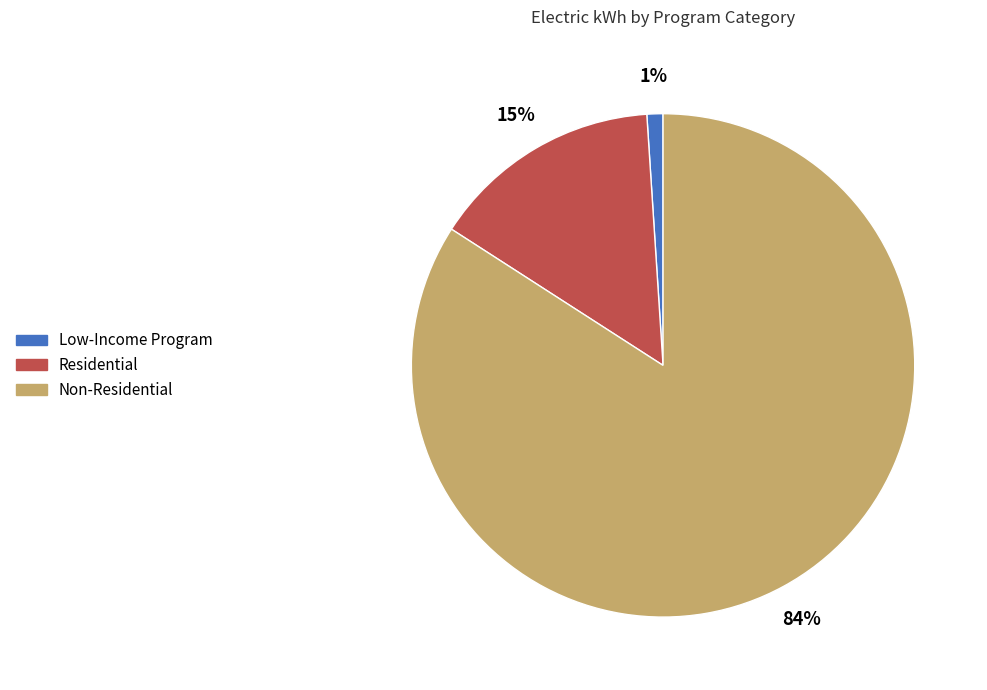

Which has a higher value, Low-Income Program or Residential?

Residential